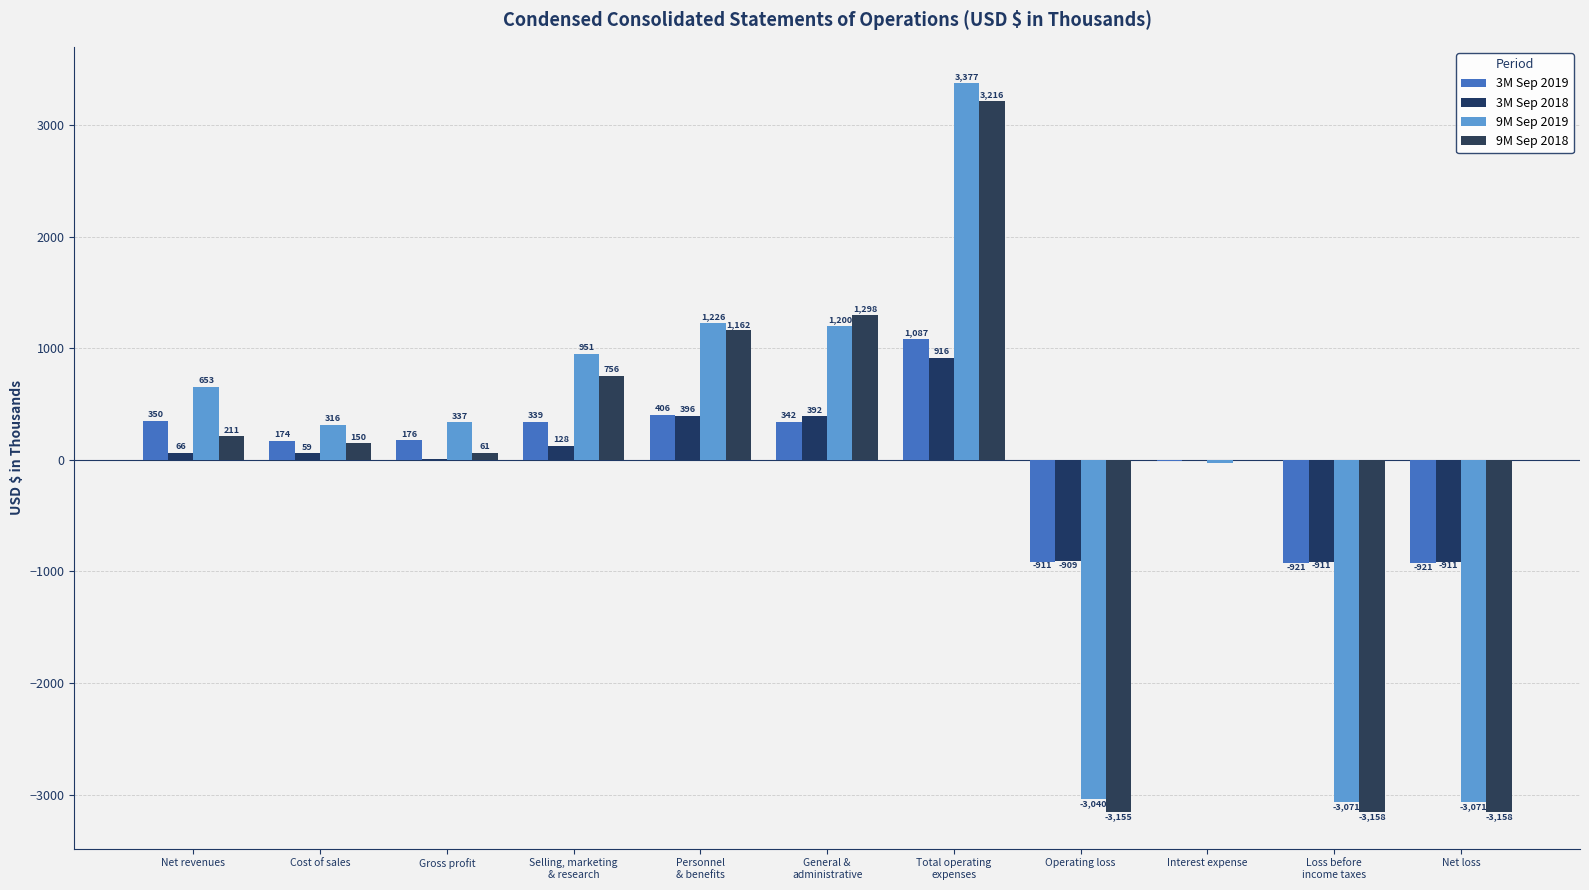

What is the difference between the second highest and minimum values in the 9M Sep 2018 series?

4456